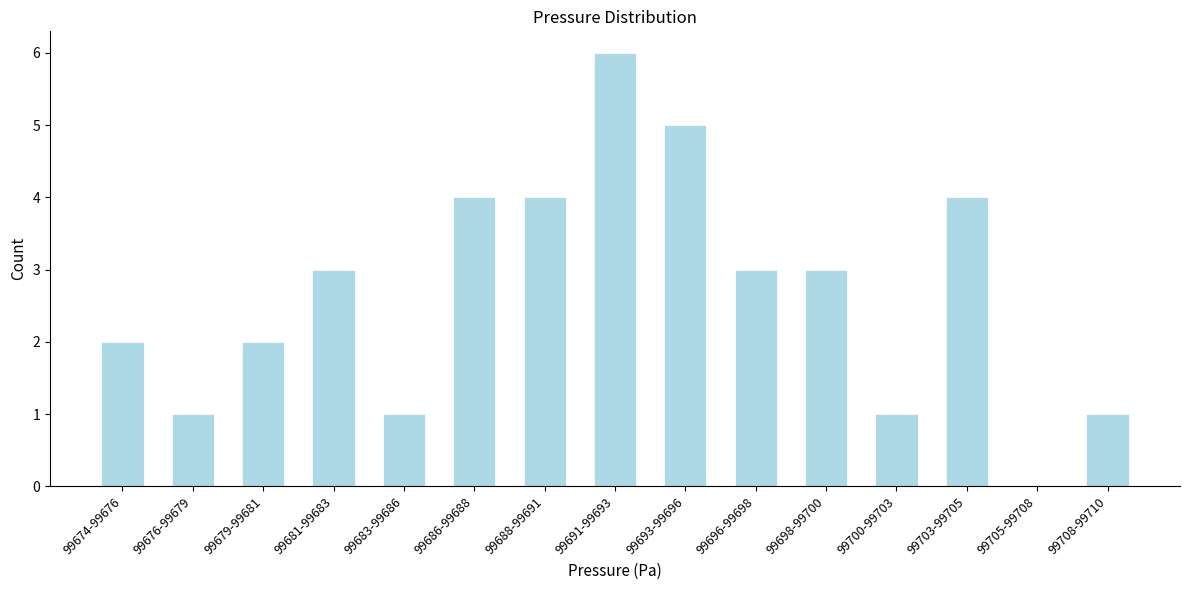

Reading left to right, what are all the values shown in this chart?

99674-99676=2	99676-99679=1	99679-99681=2	99681-99683=3	99683-99686=1	99686-99688=4	99688-99691=4	99691-99693=6	99693-99696=5	99696-99698=3	99698-99700=3	99700-99703=1	99703-99705=4	99705-99708=0	99708-99710=1